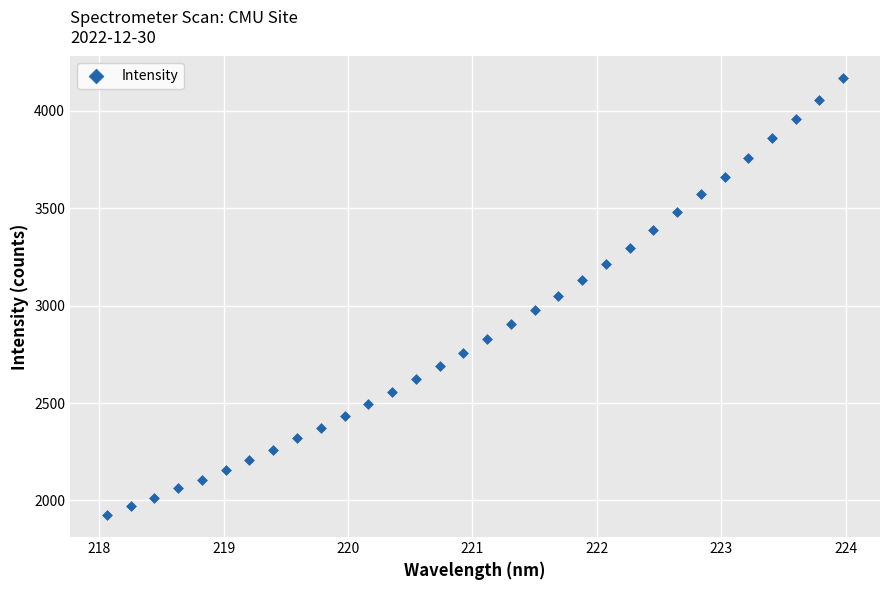

What is the range of X values (max minus min)?

5.9